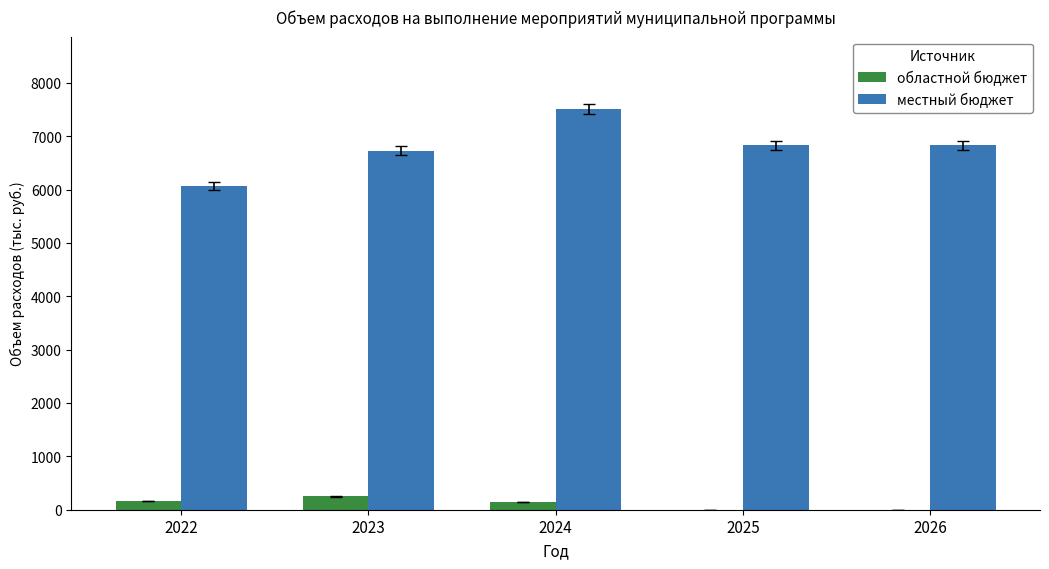

The областной бюджет series shows 141.1 at 2024. True or false?

True